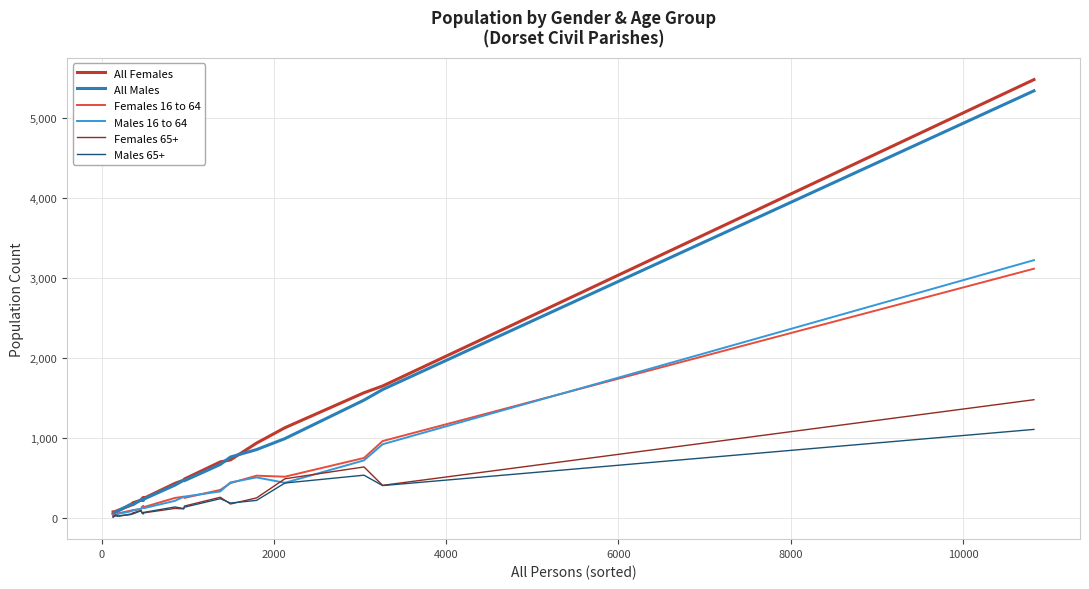

What is the greatest value displayed?

5482